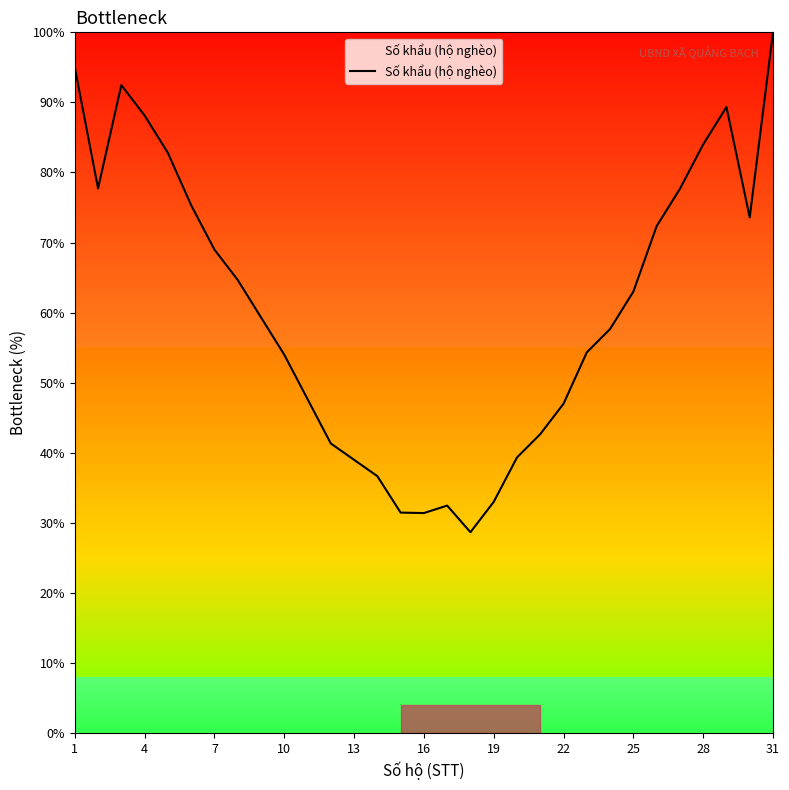

What is the difference between the maximum and minimum values?

71.3